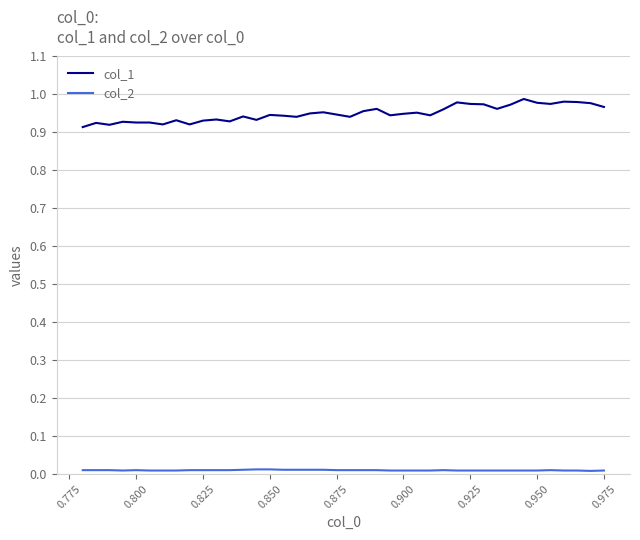

Which series has the largest total across all categories?

col_1